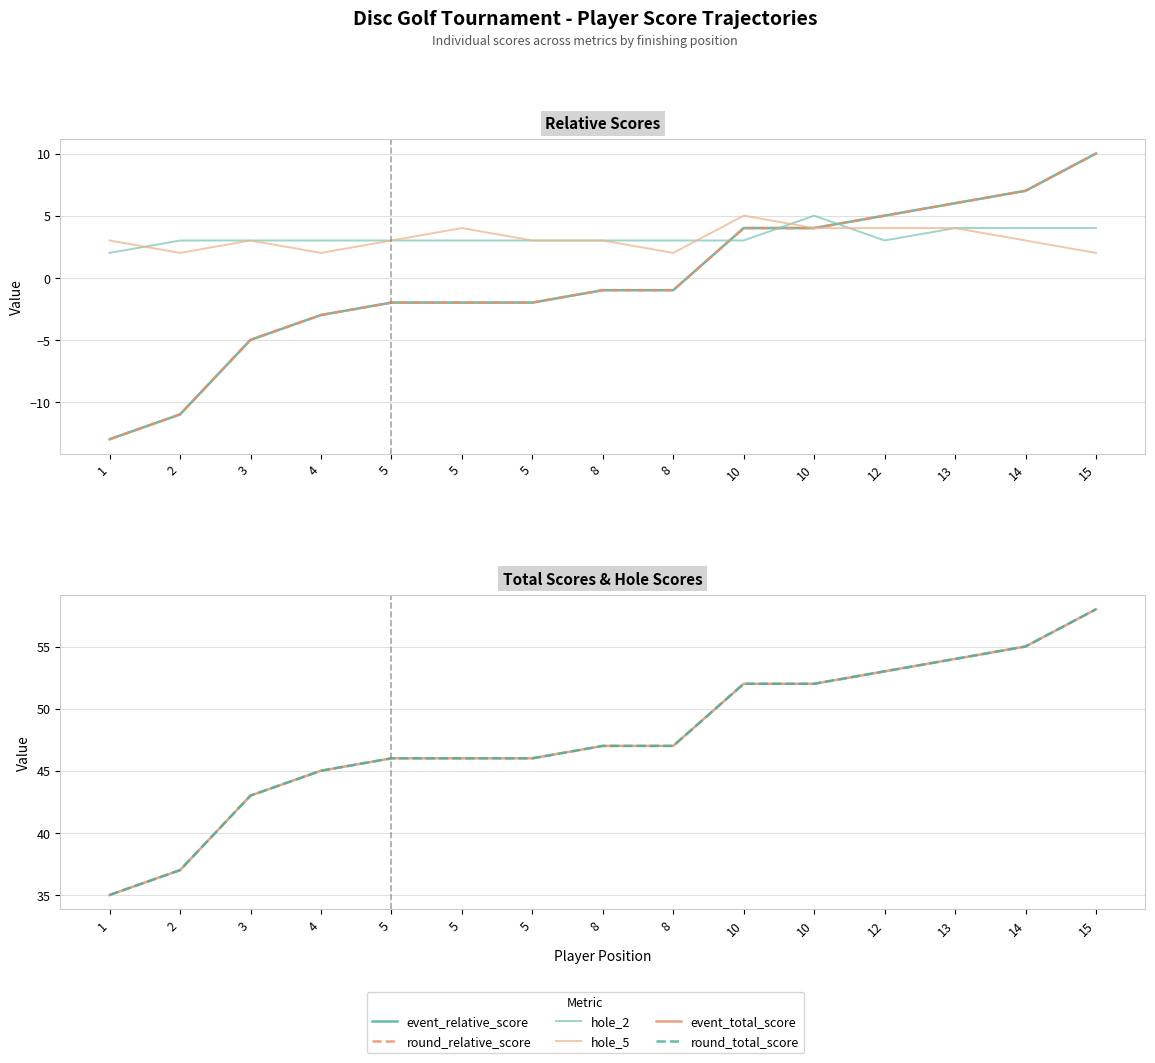

True or false: event_total_score and round_total_score intersect in this chart.

False